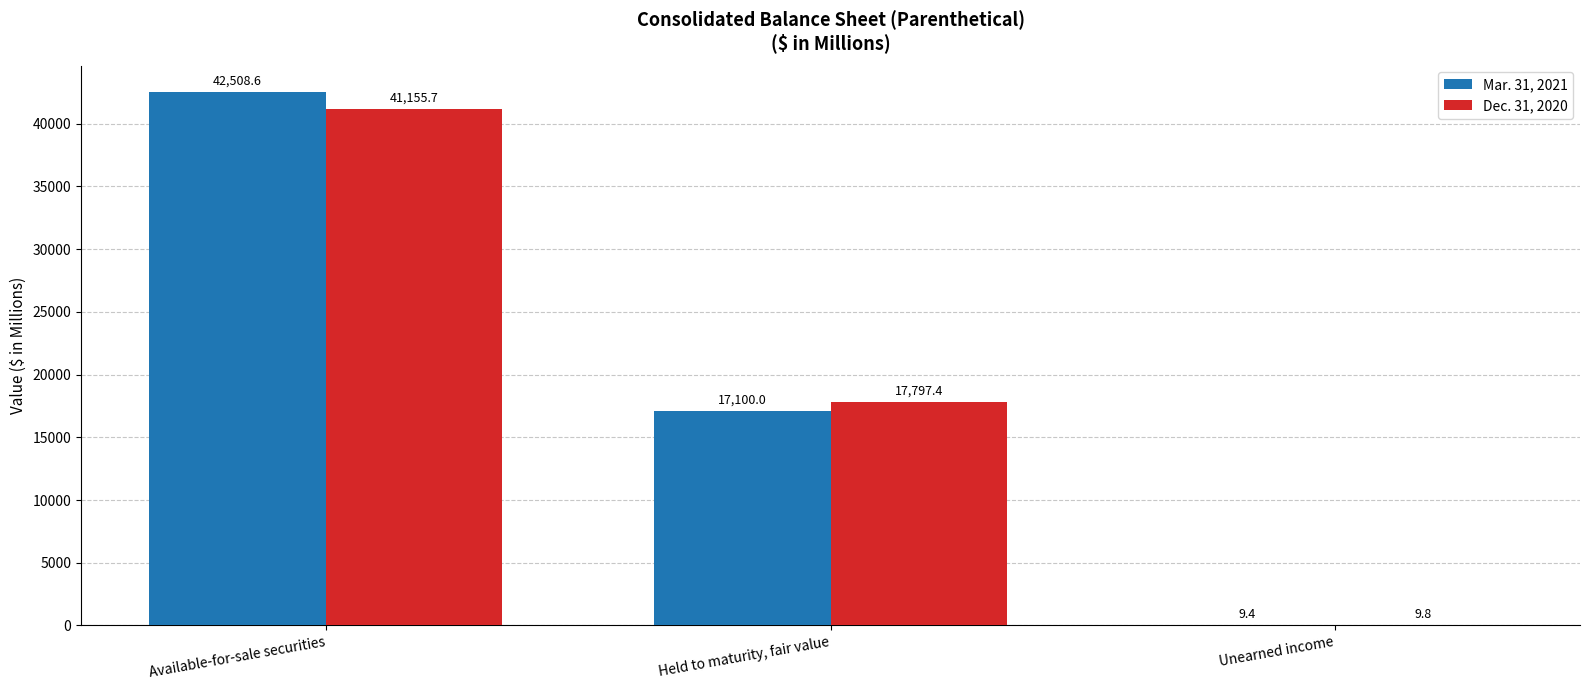

What is the sum of the Dec. 31, 2020 values at Held to maturity, fair value and Available-for-sale securities?

58953.1